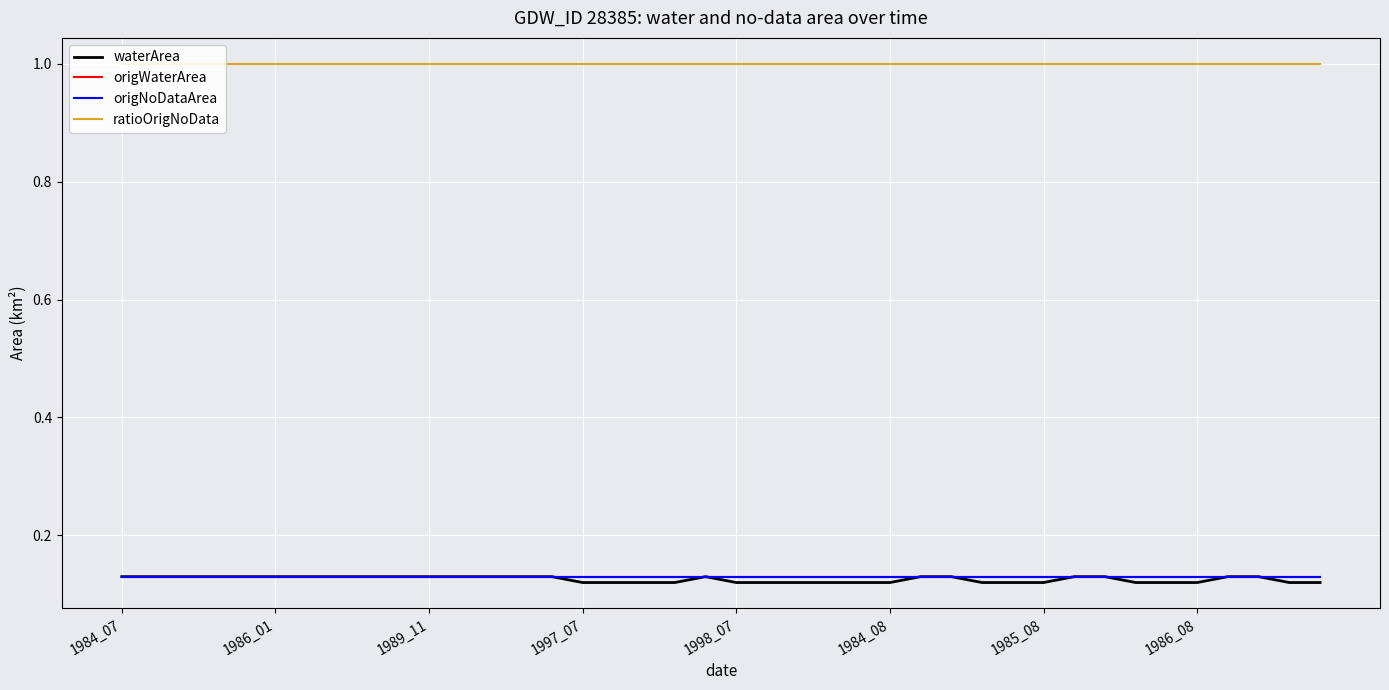

Rank the categories by origNoDataArea value from highest to lowest.

1984_07, 1986_01, 1989_11, 1997_07, 1998_07, 1984_08, 1985_08, 1986_08, 8, 9, 10, 11, 12, 13, 14, 15, 16, 17, 18, 19, 20, 21, 22, 23, 24, 25, 26, 27, 28, 29, 30, 31, 32, 33, 34, 35, 36, 37, 38, 39